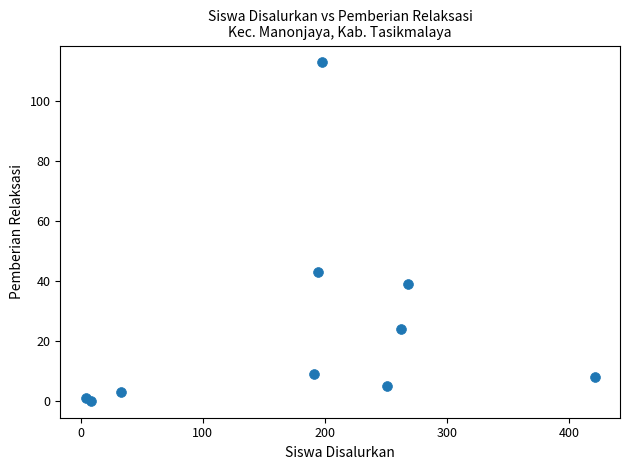

What Y value in the scatter plot is closest to 56?

43